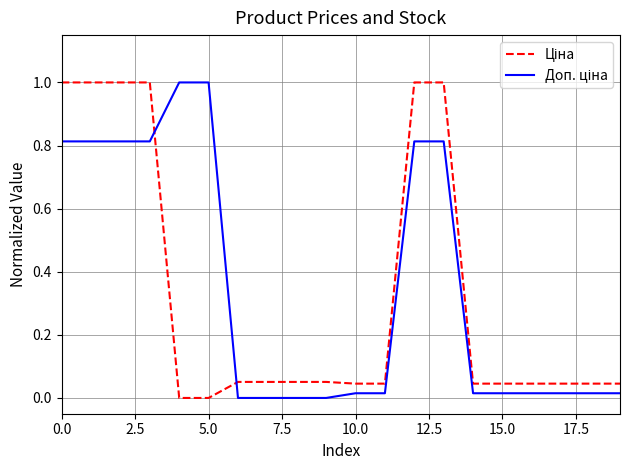

What is the greatest value displayed?

1.0